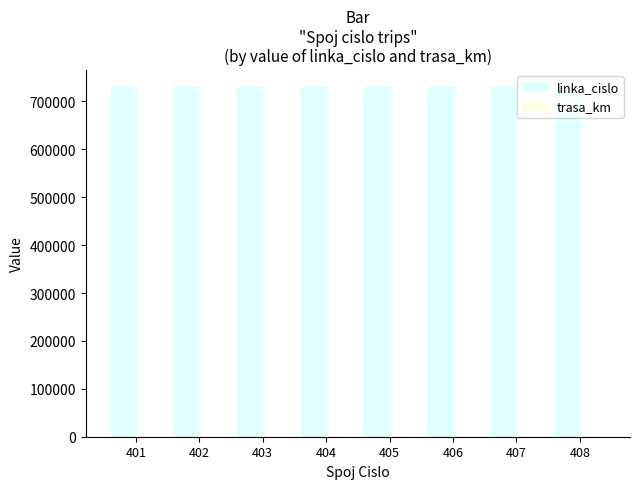

Which series has the largest total across all categories?

linka_cislo